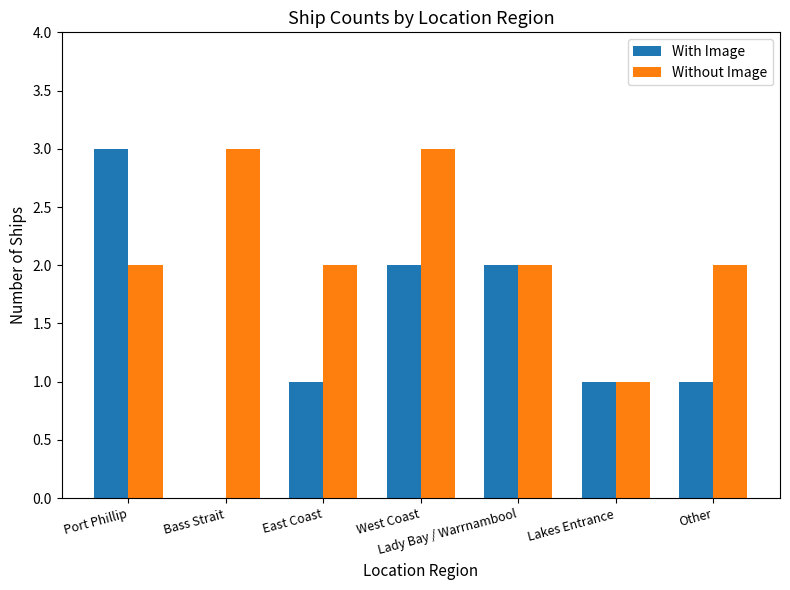

The With Image series shows 1 at East Coast. True or false?

True